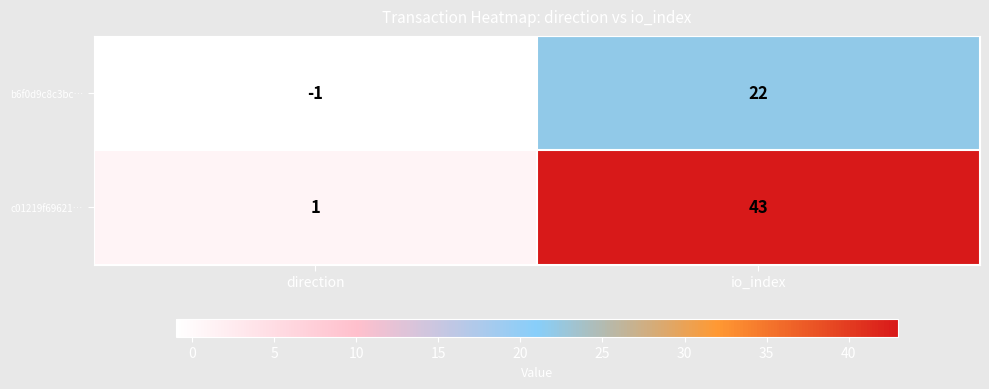

At which category is the sum across all series the highest?

io_index